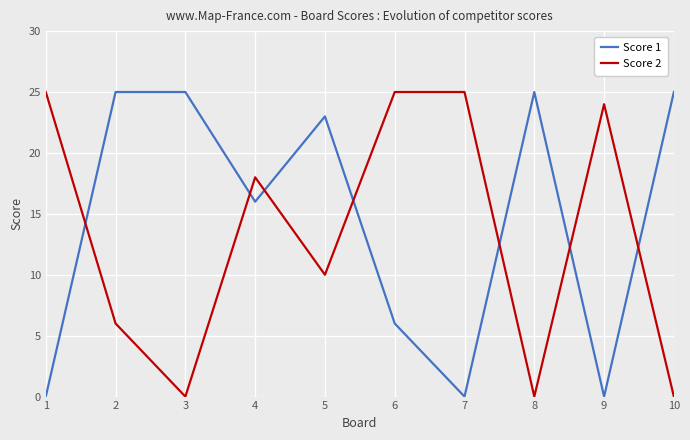

What is the difference between the highest and lowest values at 5?

13